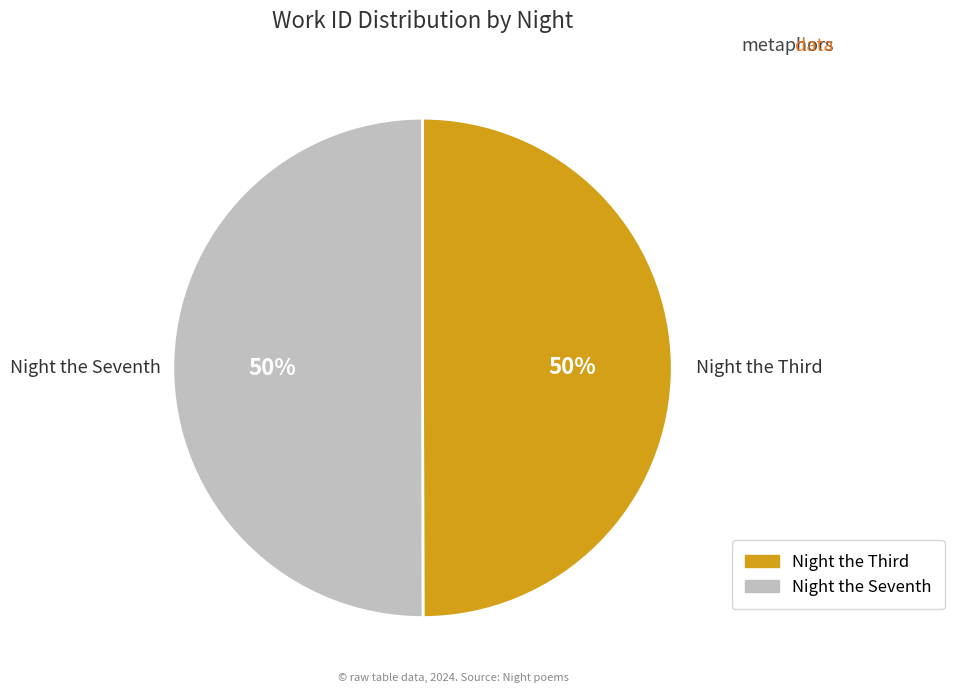

True or false: Night the Seventh accounts for 58% of the total.

False